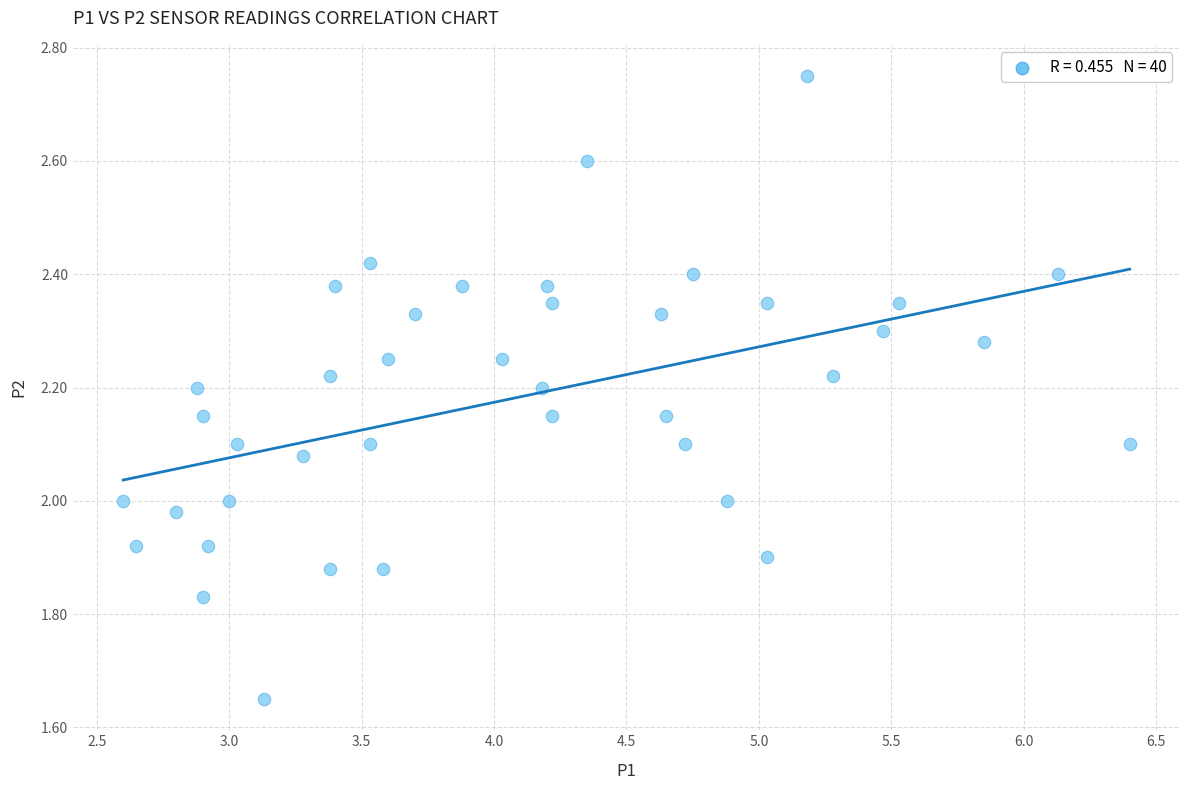

What is the range of Y values (max minus min)?

1.1